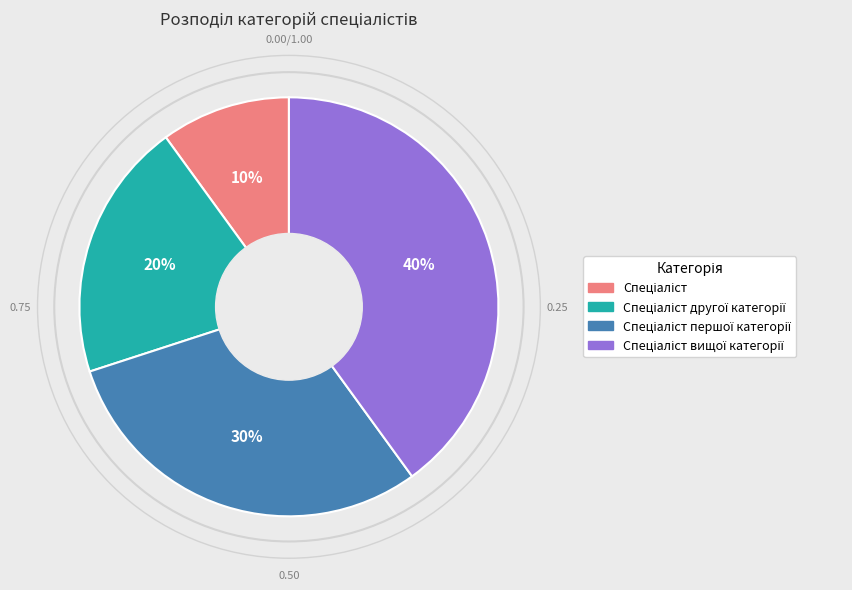

Is there a majority slice in this chart?

No